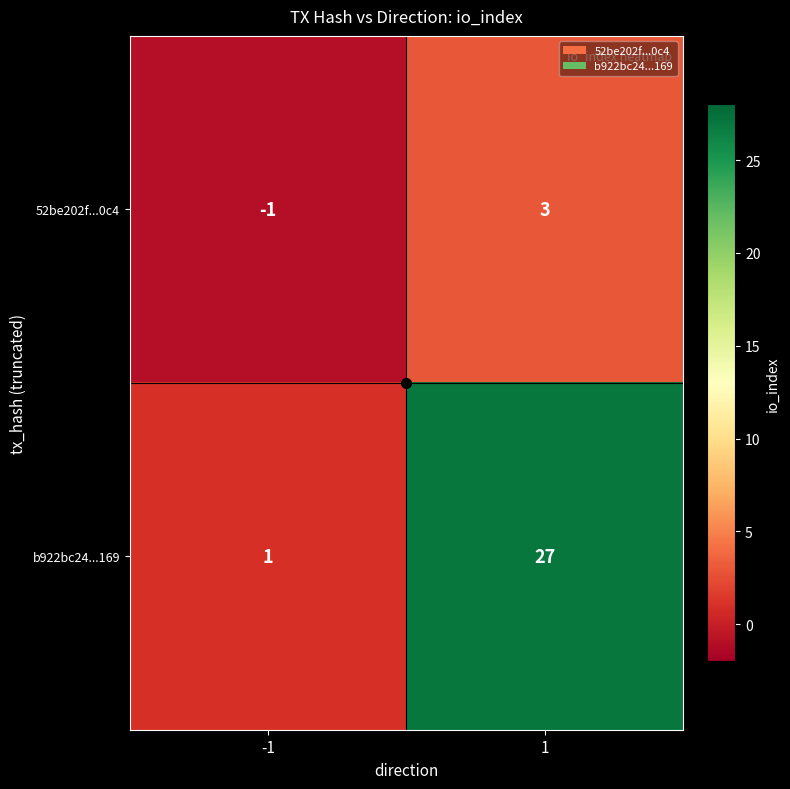

What is the spread (max minus min) of values at 1?

24